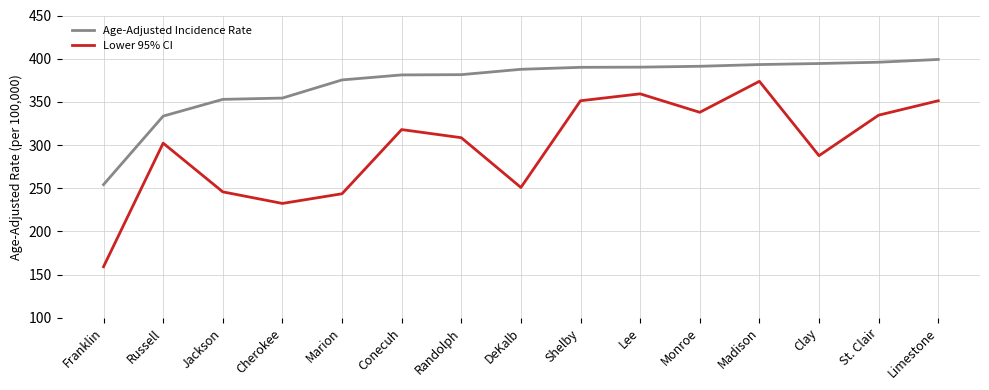

Which series has the widest spread of values?

Lower 95% CI